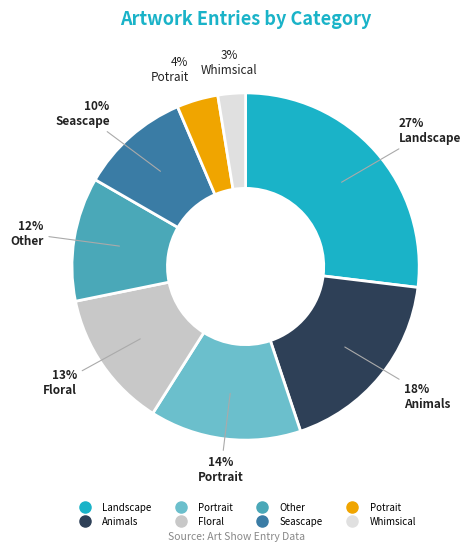

Count the number of slices in the pie.

8